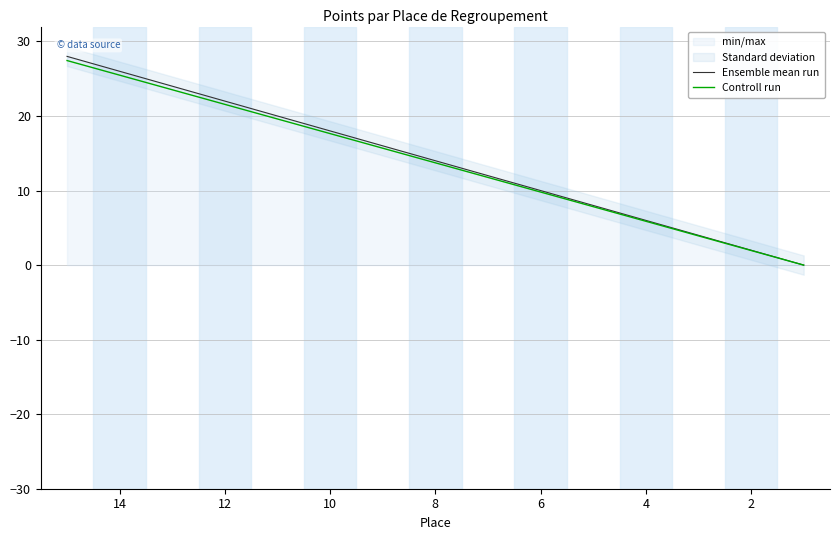

At how many categories does at least one series exceed 17?

6